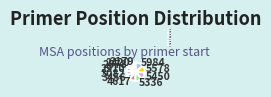

True or false: 3082 accounts for 1% of the total.

False